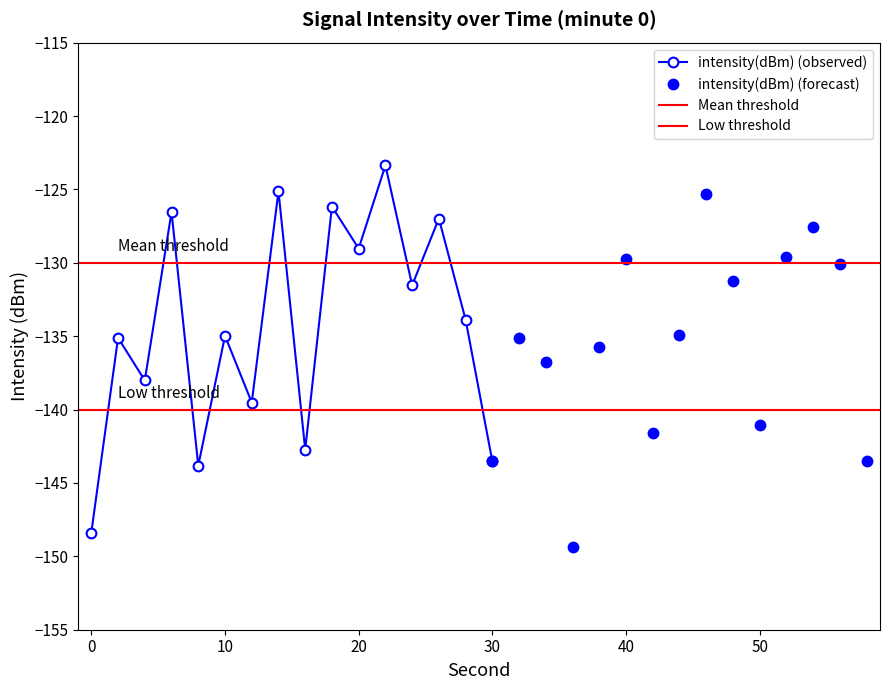

How many interior local peaks (higher than both neighbors) does the data have?

11